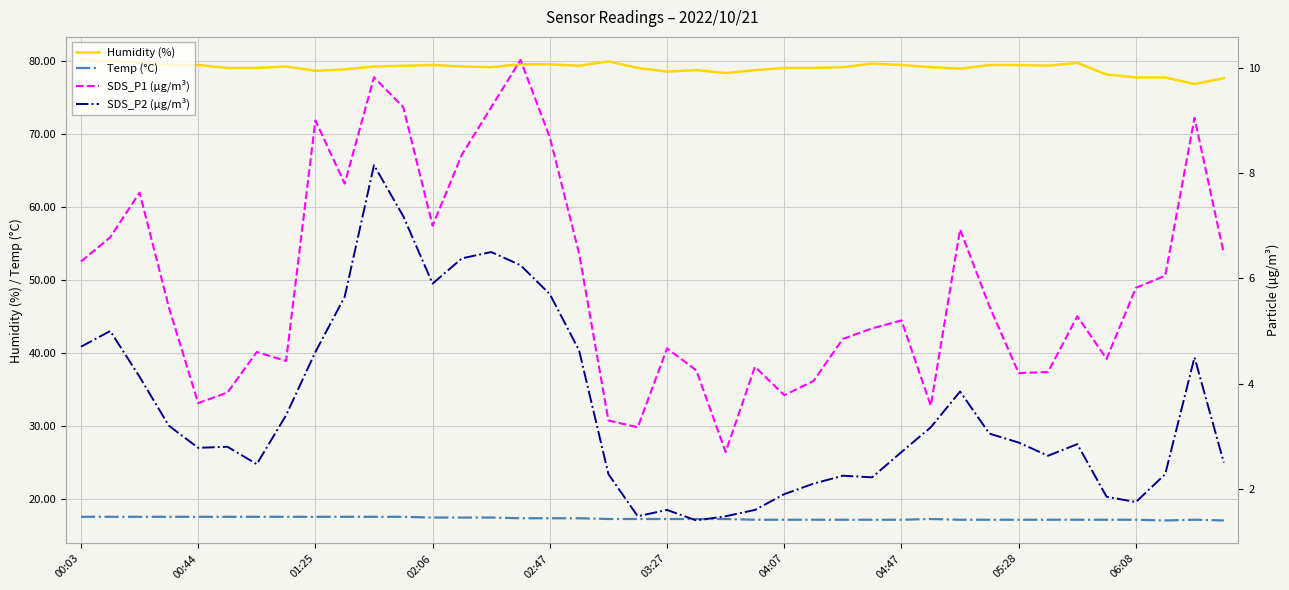

True or false: Temp (°C) and Humidity (%) intersect in this chart.

False